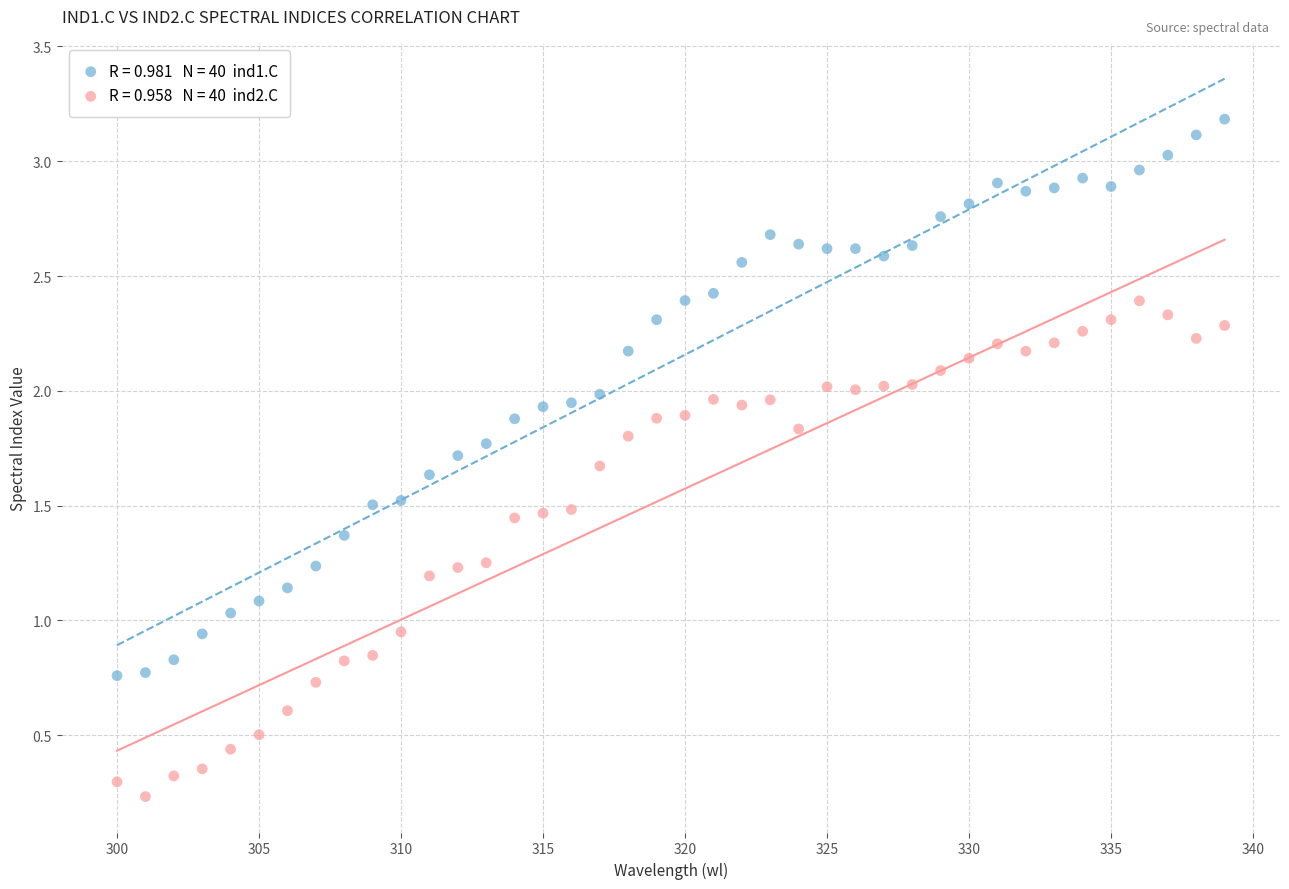

How many data points are displayed?

80